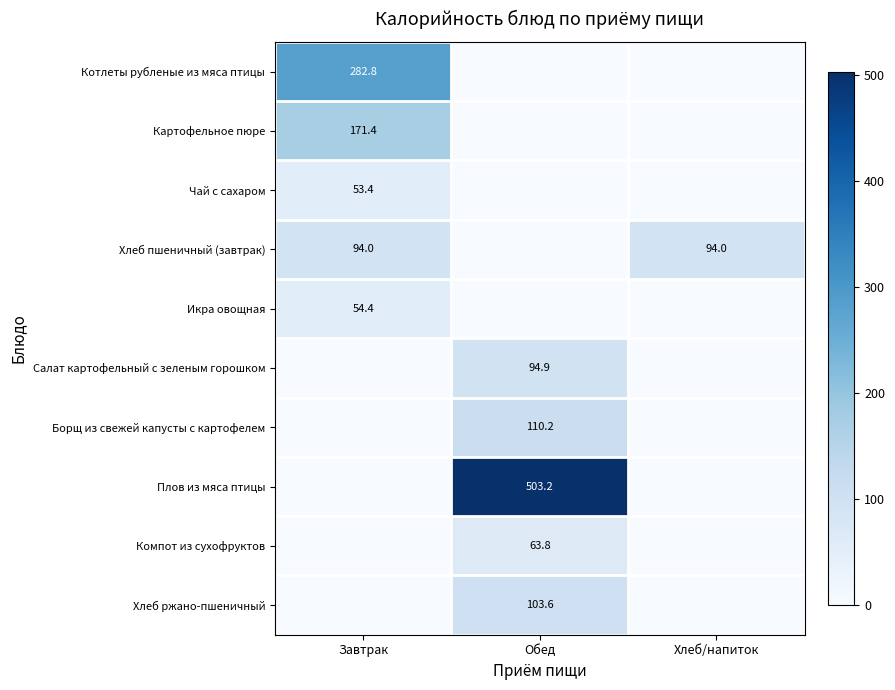

True or false: Хлеб ржано-пшеничный has a value of 103.6 at Обед.

True